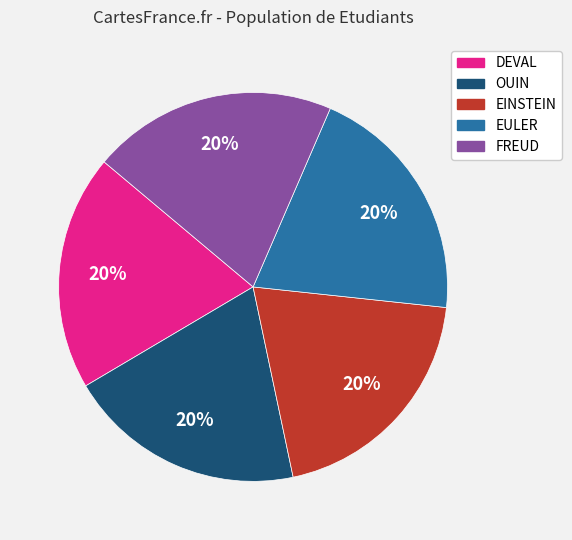

To the nearest percent, what portion does EINSTEIN represent?

20%